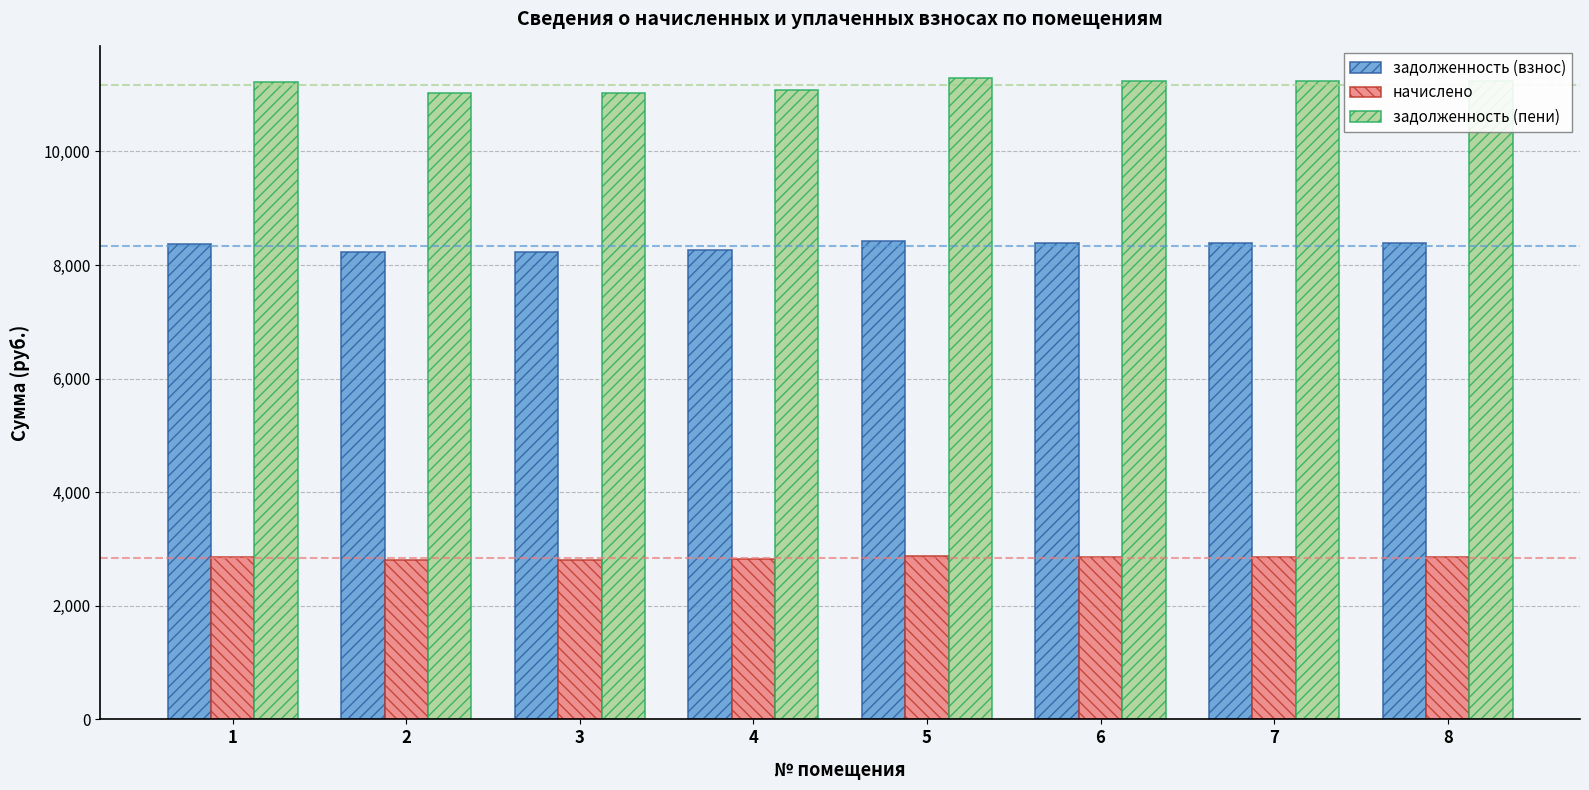

How many bars are there in each group?

3